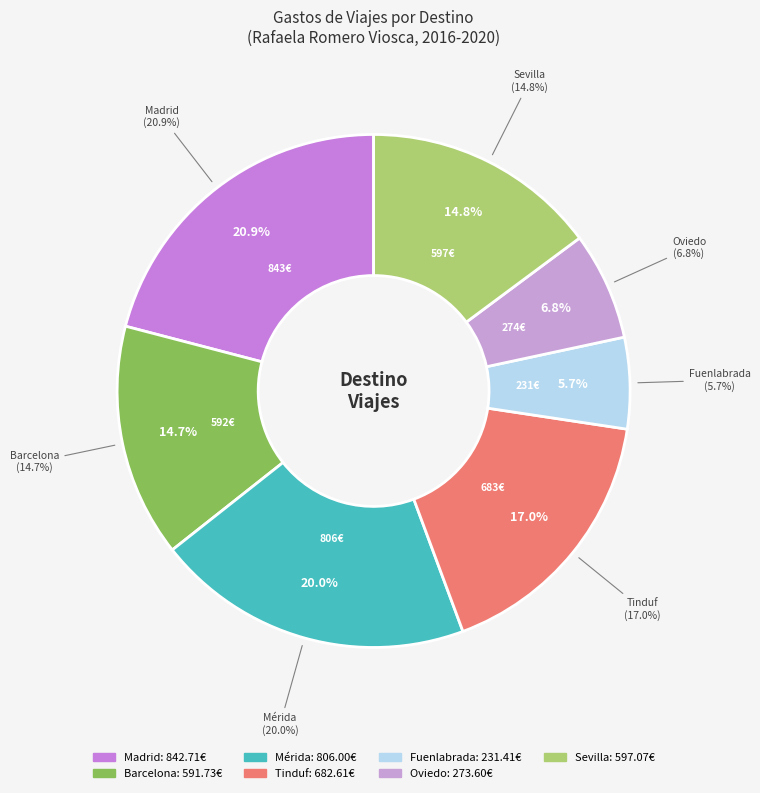

True or false: Tinduf accounts for 4% of the total.

False